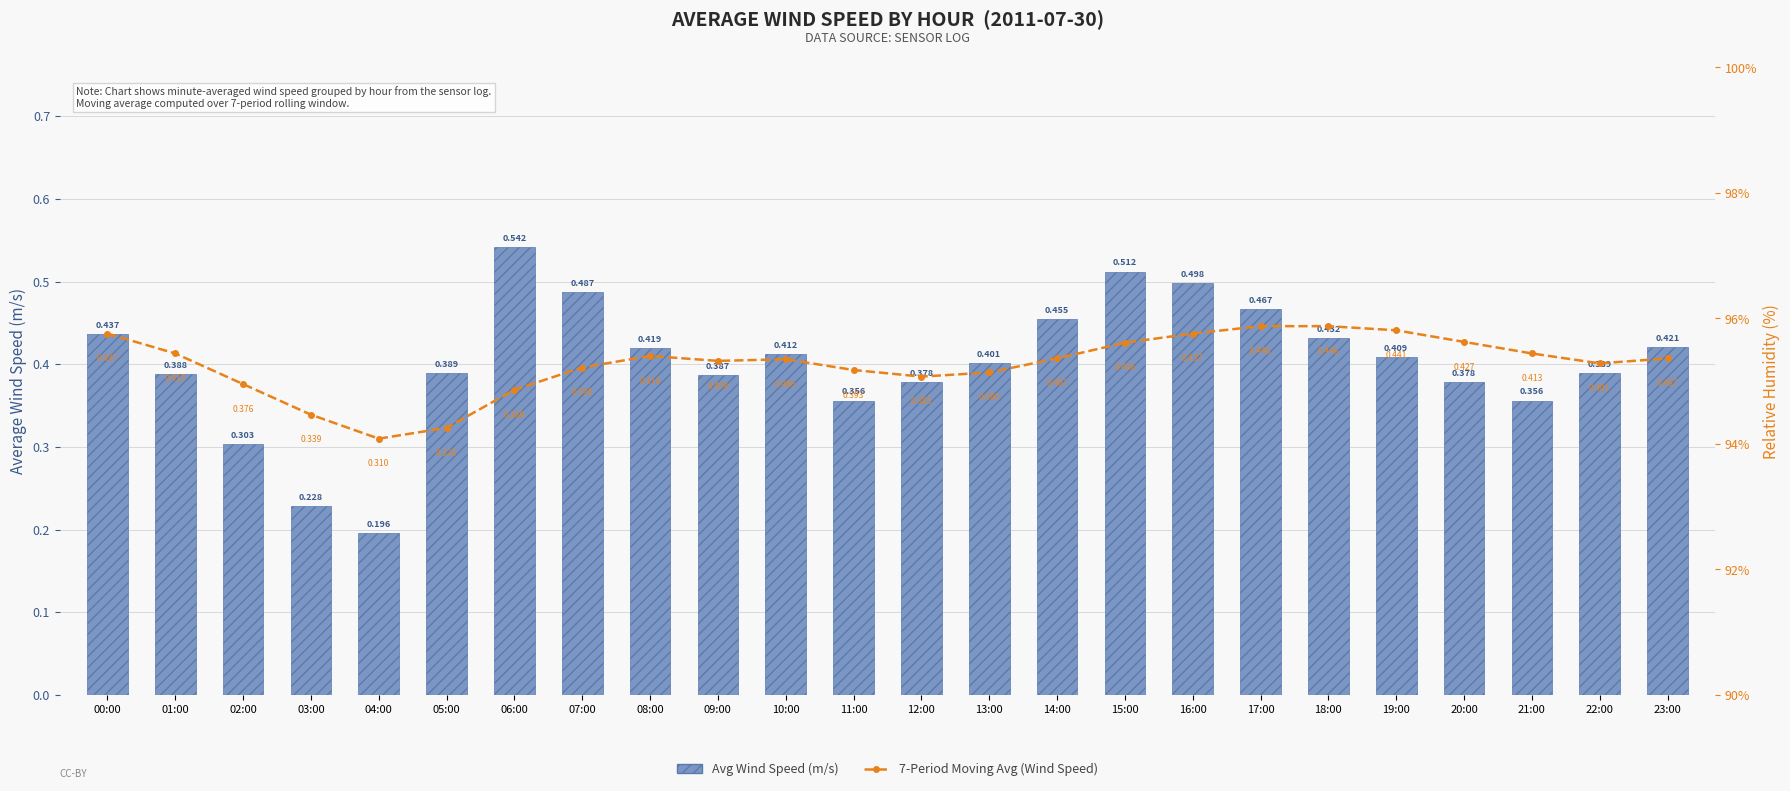

What are all the series names shown in the legend?

7-Period Moving Avg (Wind Speed), Avg Wind Speed